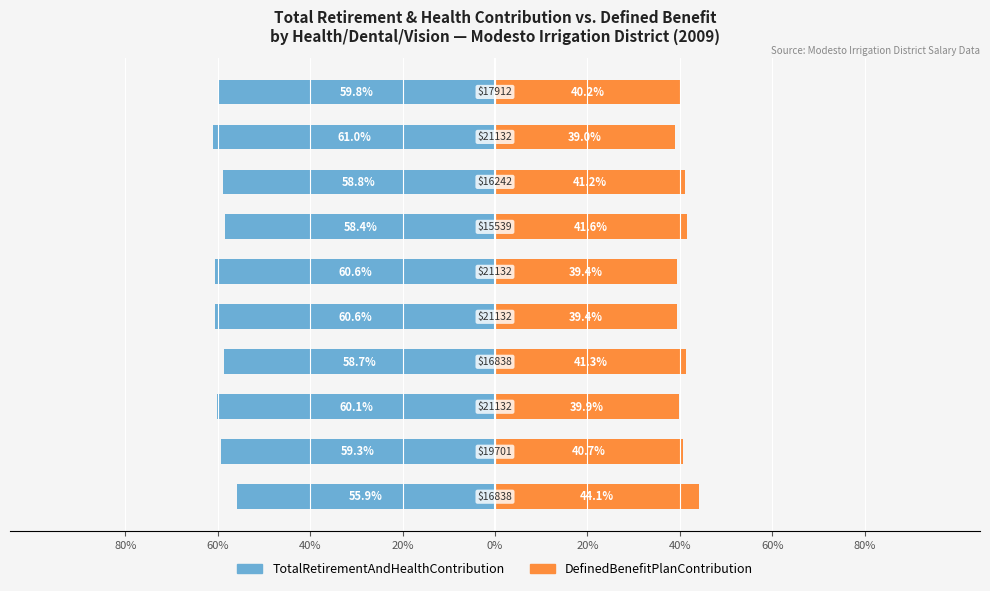

Does the chart contain stacked bars?

No